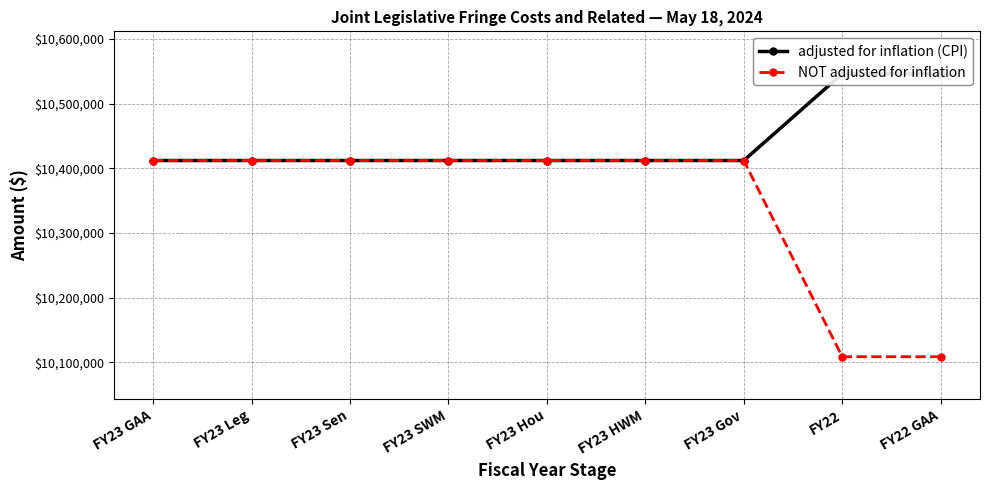

Is it true that adjusted for inflation (CPI) equals 6768208 at FY23 GAA?

False